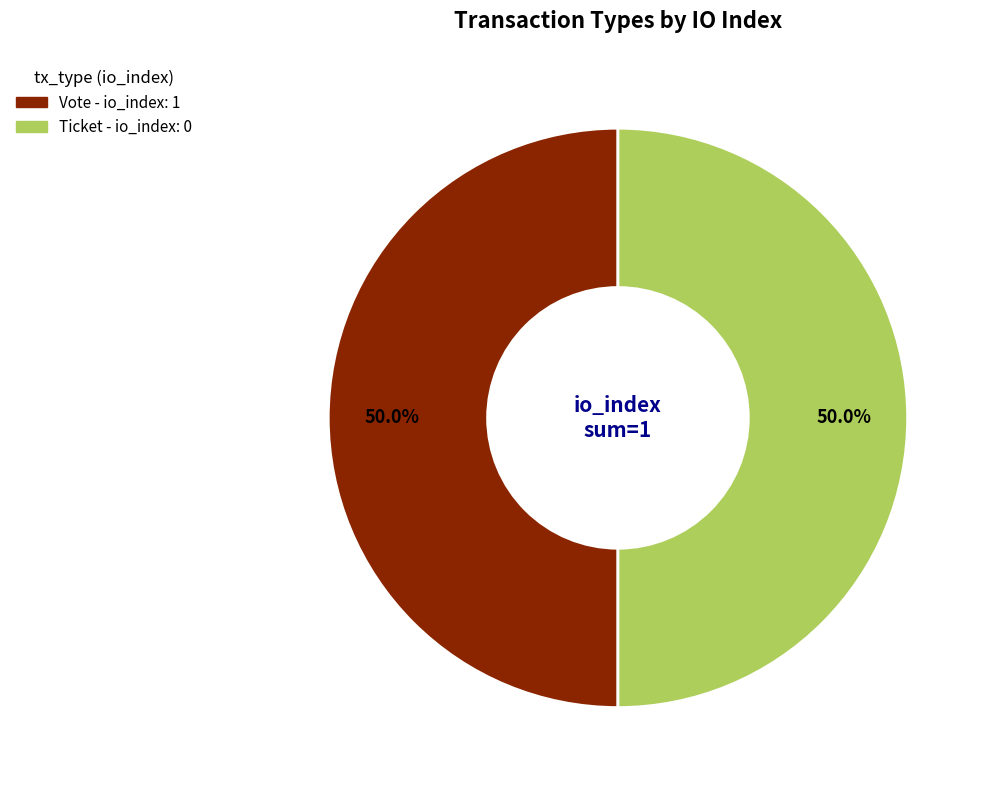

Count the number of slices in the pie.

2